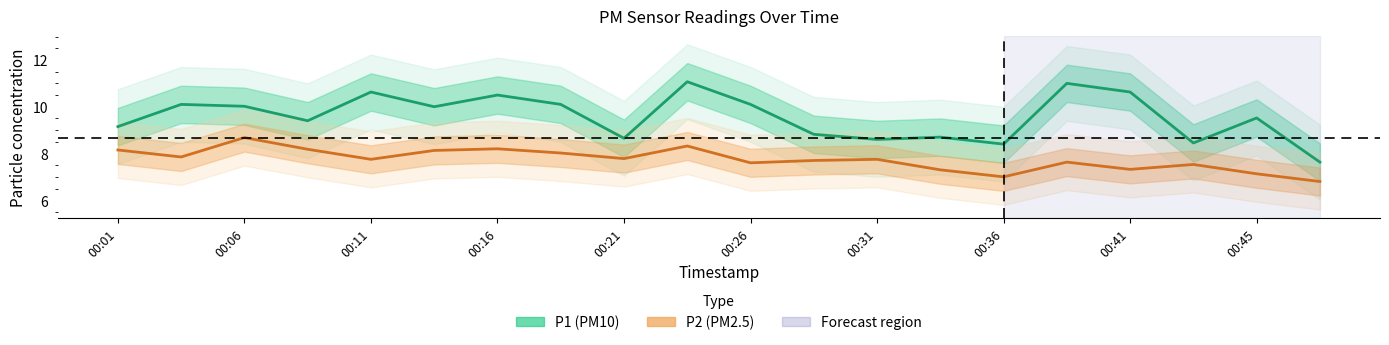

How many data points in P2 are above 7?

18